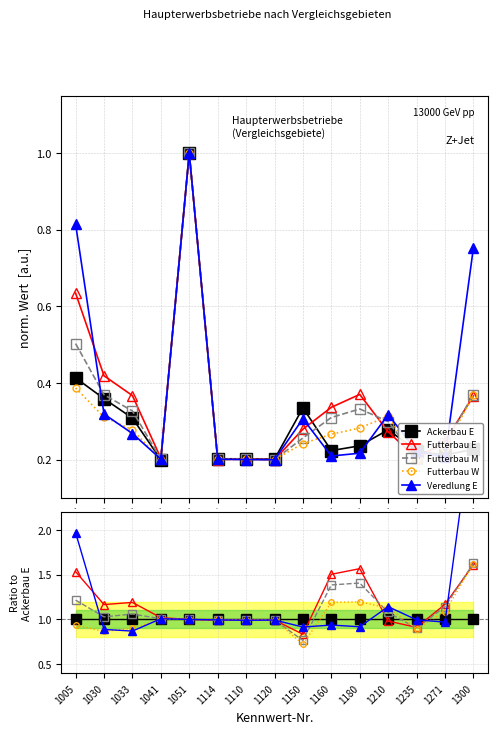

What are all the series names shown in the legend?

Ackerbau E, Futterbau E, Futterbau M, Futterbau W, Veredlung E